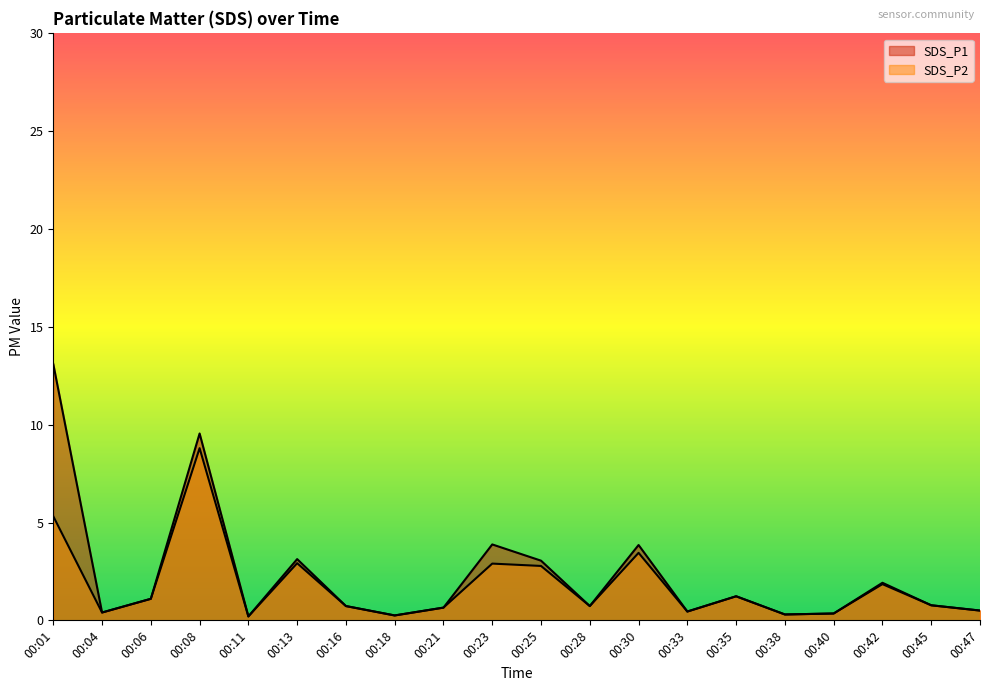

What is the maximum value shown in the chart?

13.1